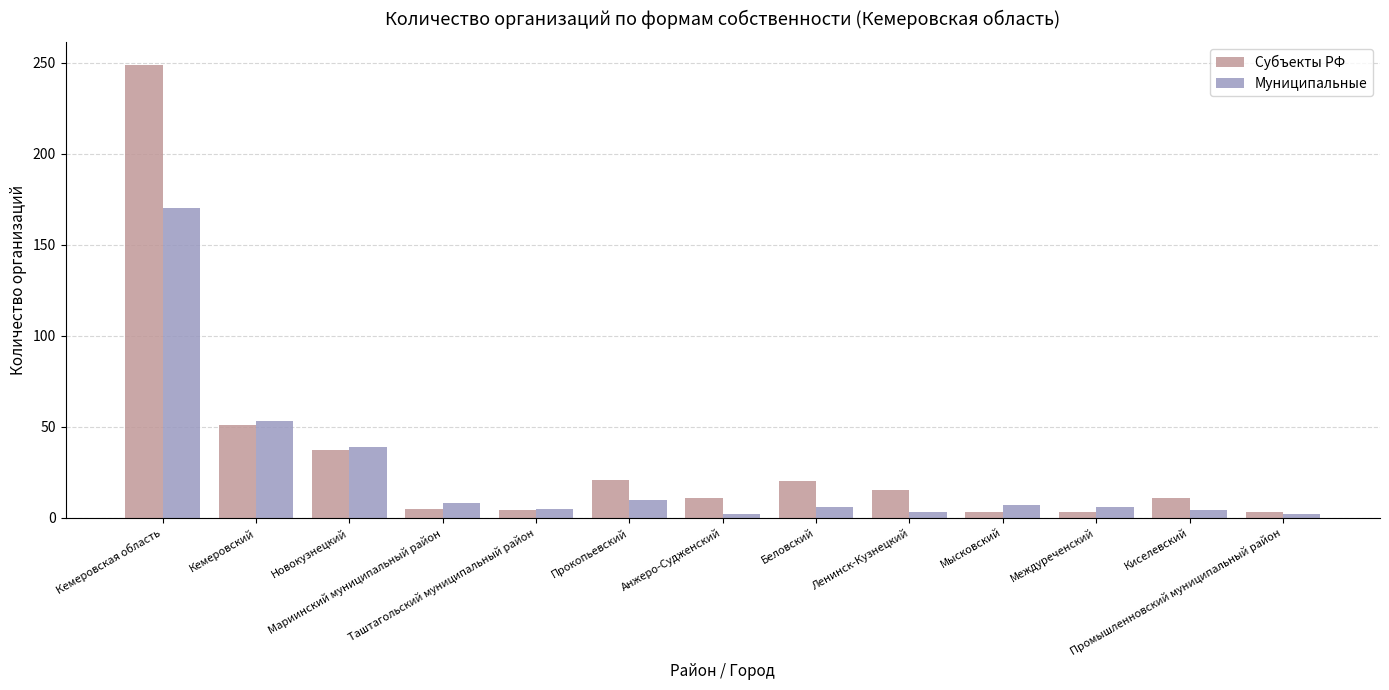

Rank the series by their average value, from lowest to highest.

Муниципальные, Субъекты РФ